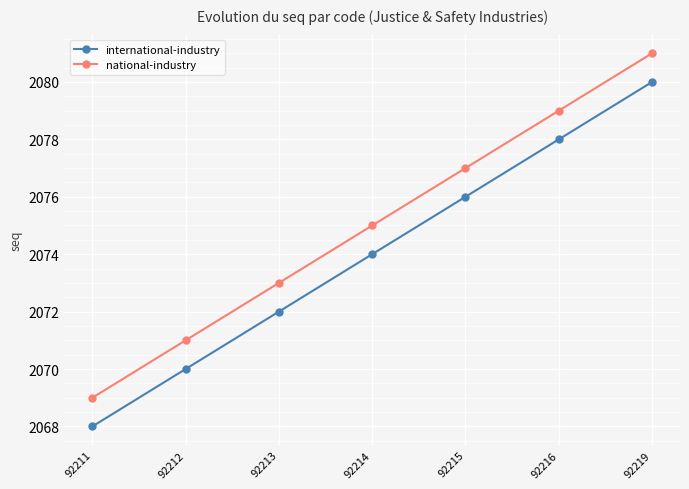

What is the value of the national-industry point at the 3rd from the left?

2073